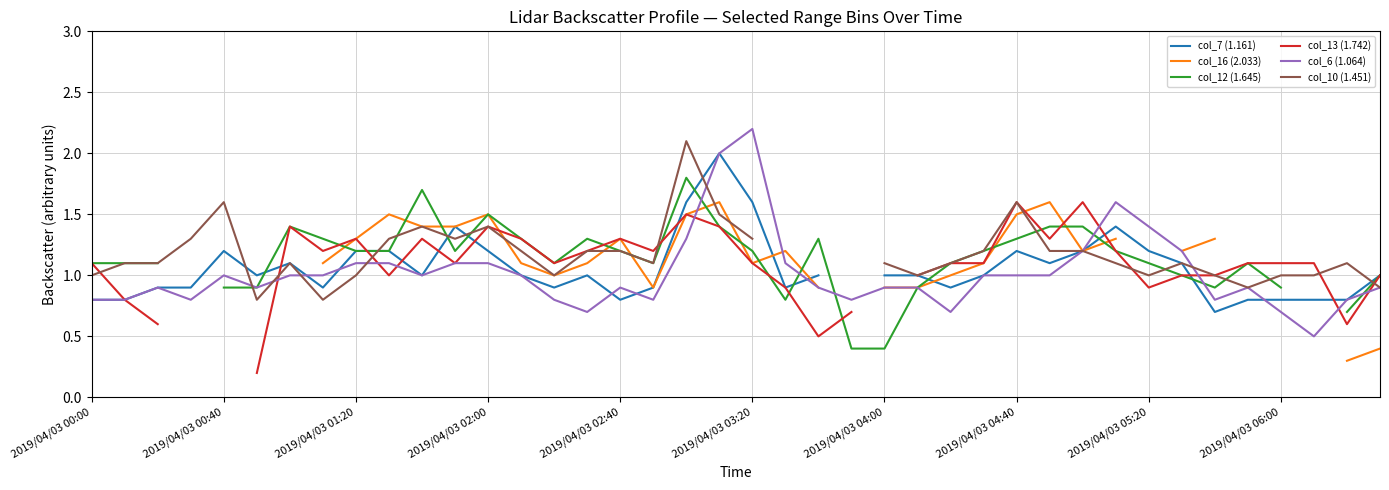

How many series are shown in this chart?

6